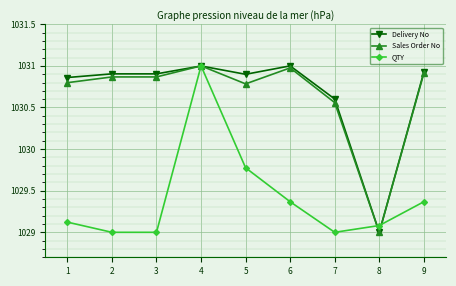

Which series changed the most between 4 and 6?

QTY